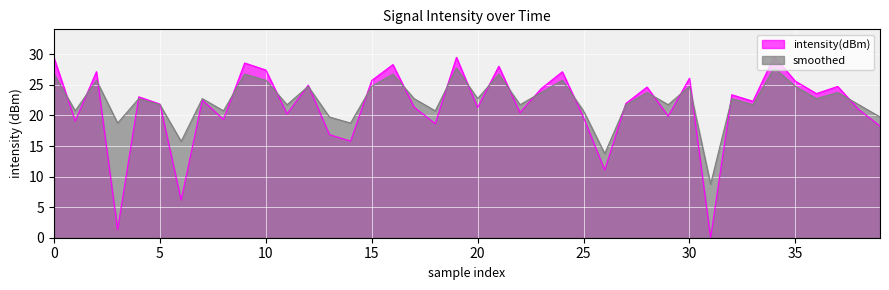

Read the intensity(dBm) value at 22.

20.5